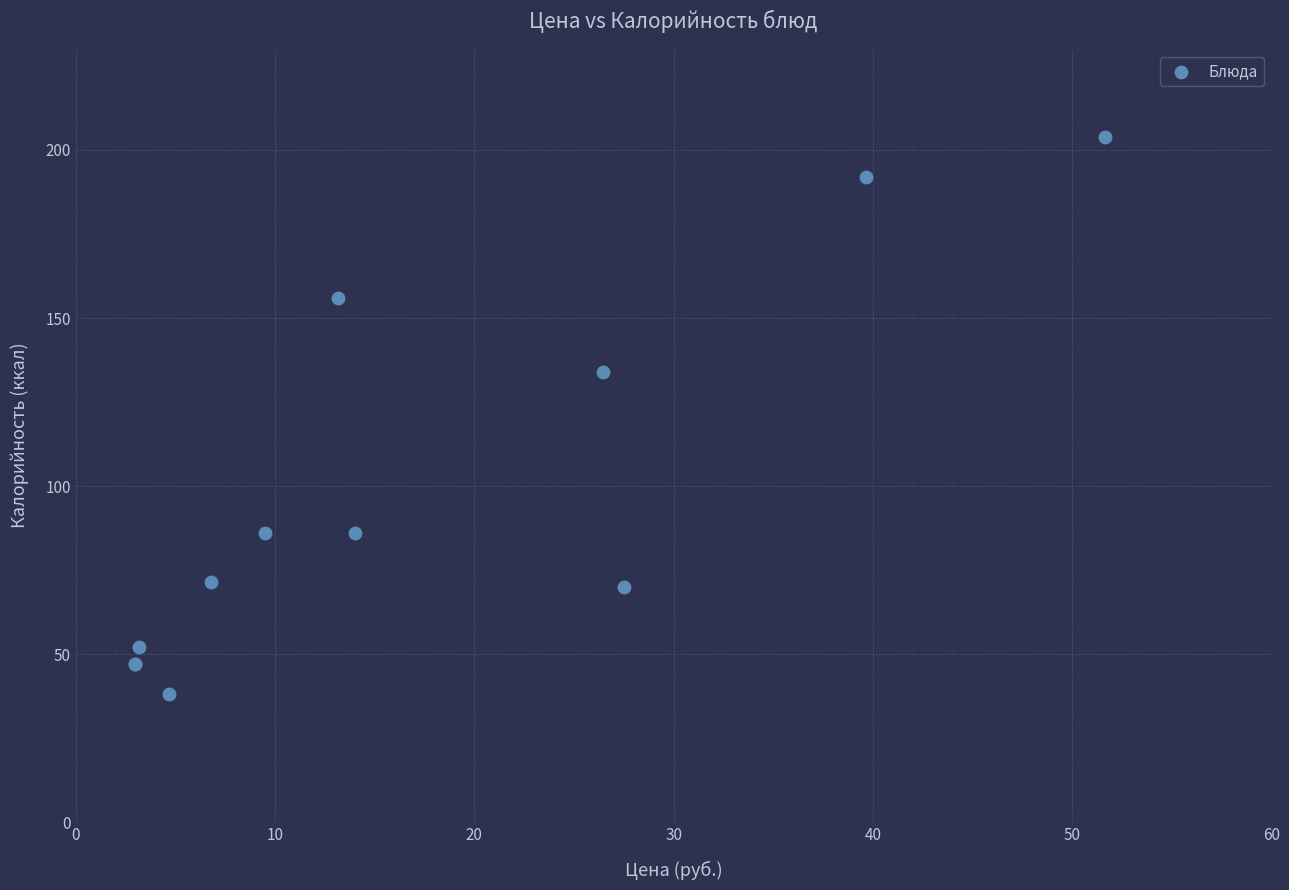

What Y value in the scatter plot is closest to 121?

134.0